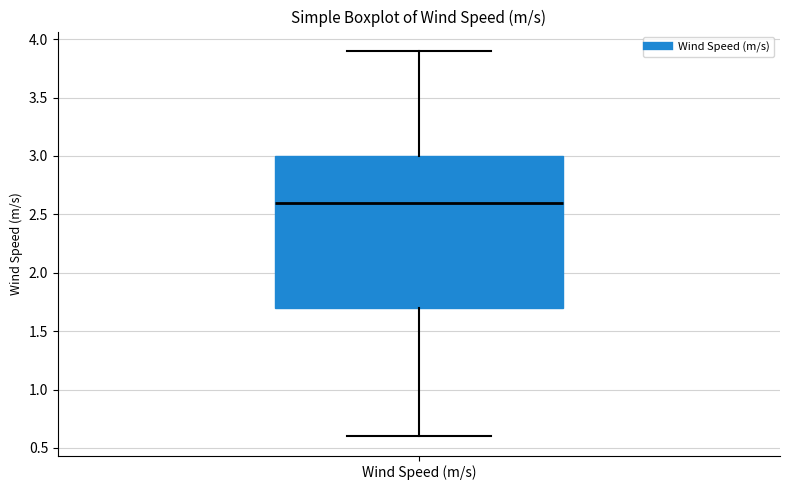

Read this box plot against the y-axis: the position of the median line, the range covered by the box, and the ends of both whiskers. The values are not printed on the chart, so give them approximately, as read against the axis.

median 2.6, box 1.7 to 3.0, whiskers 0.6 to 3.9